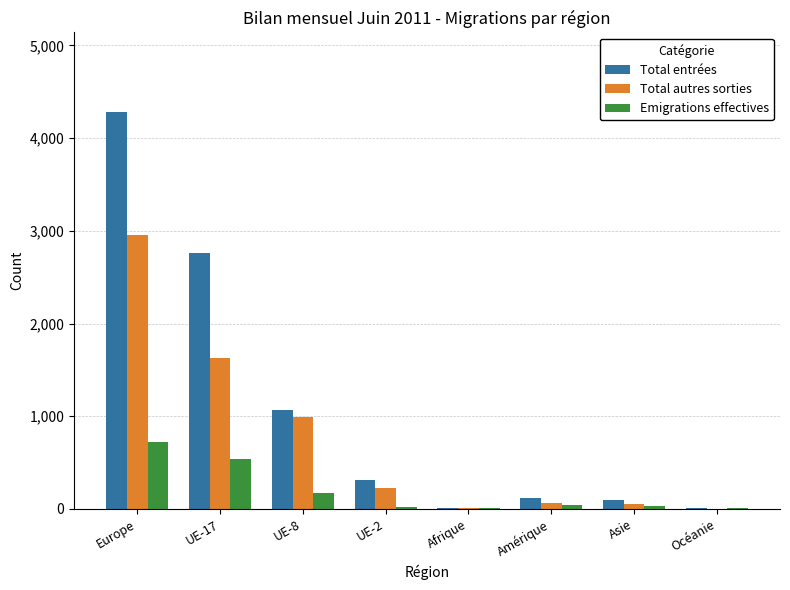

What is the sum of the Total autres sorties values at UE-2 and UE-17?

1854